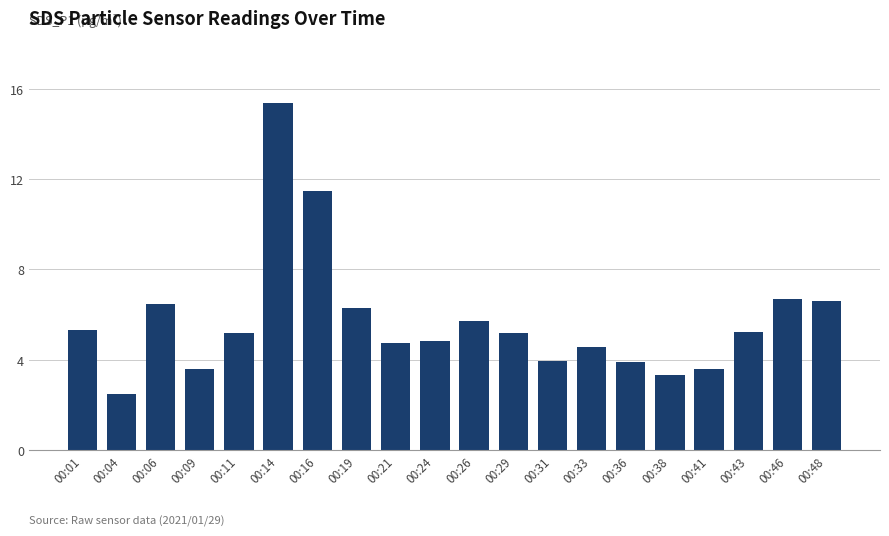

Between 00:46 and 00:09, which is larger?

00:46